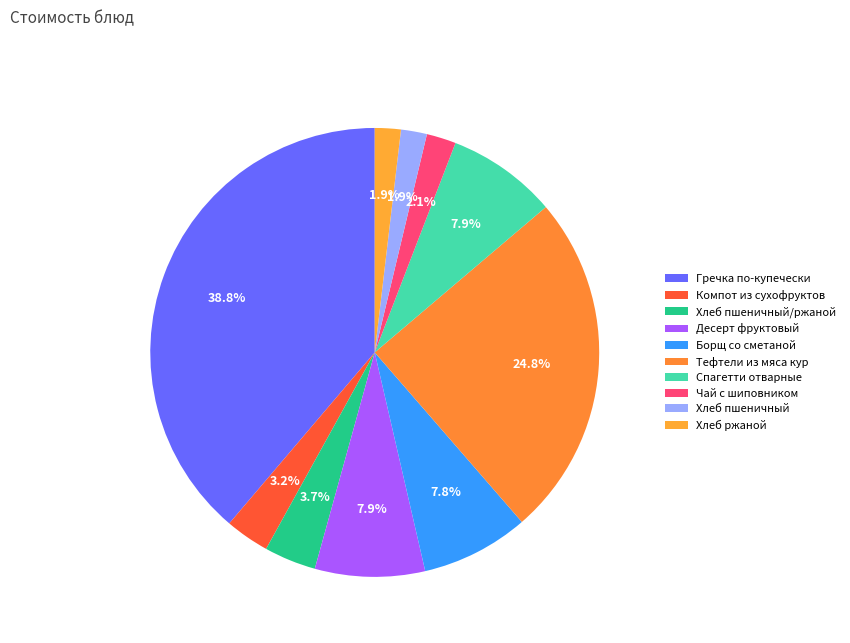

How many slices are in this pie chart?

10